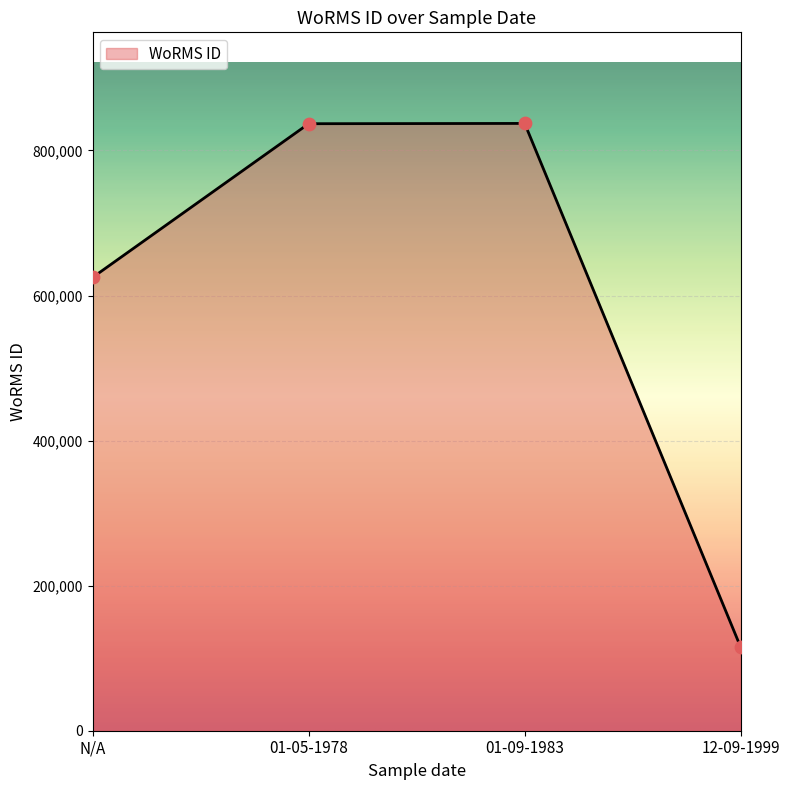

What is the change in value from 01-05-1978 to 01-09-1983?

+395